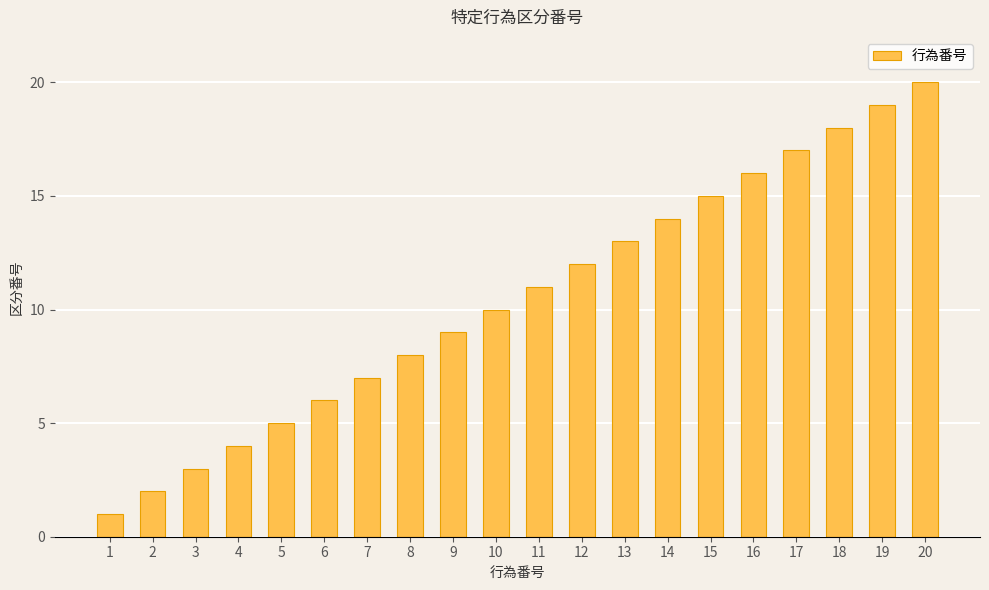

Reading left to right, extract all data points from this chart.

1=1	2=2	3=3	4=4	5=5	6=6	7=7	8=8	9=9	10=10	11=11	12=12	13=13	14=14	15=15	16=16	17=17	18=18	19=19	20=20